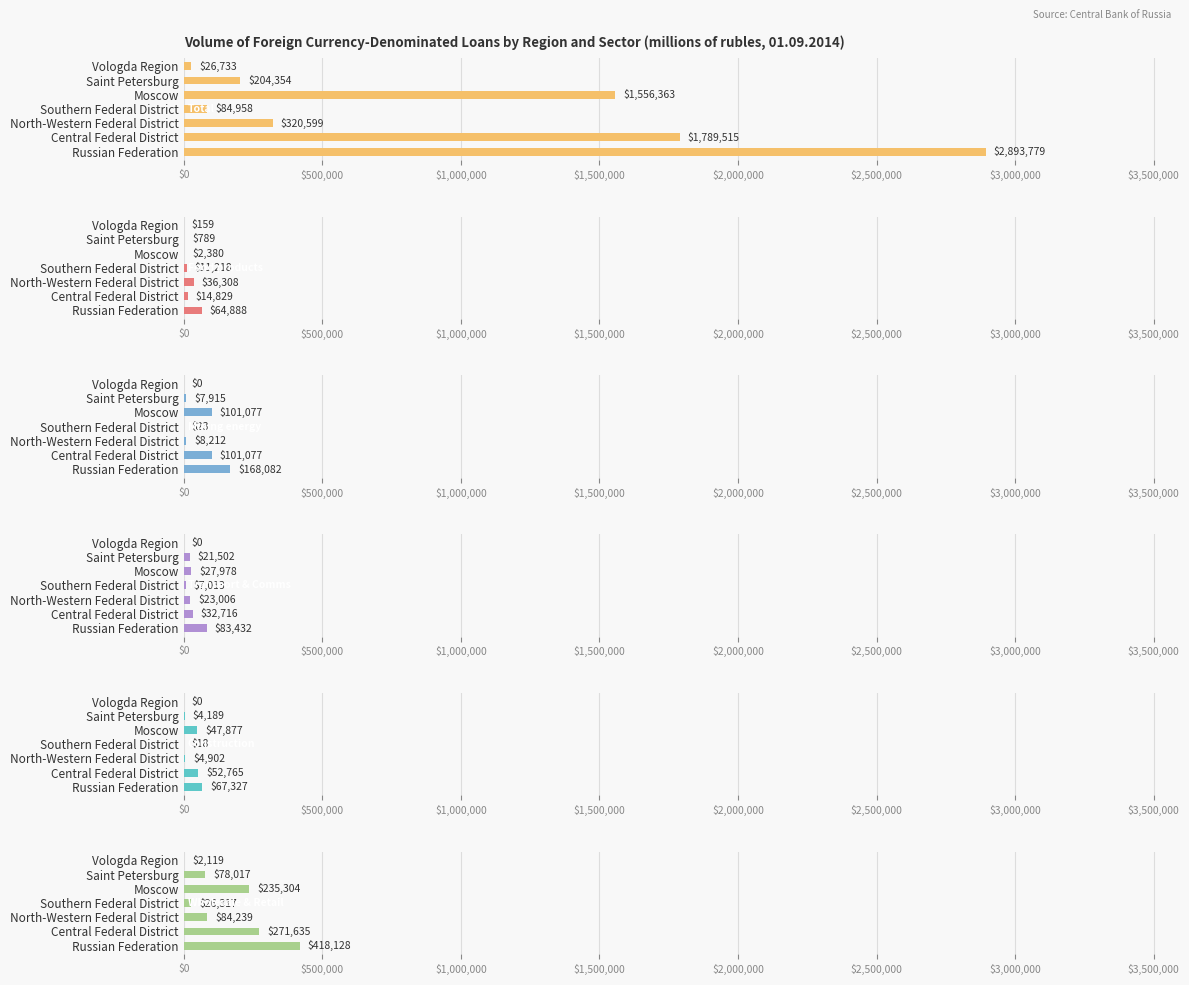

What is the average value of the Wholesale & Retail series?

159394